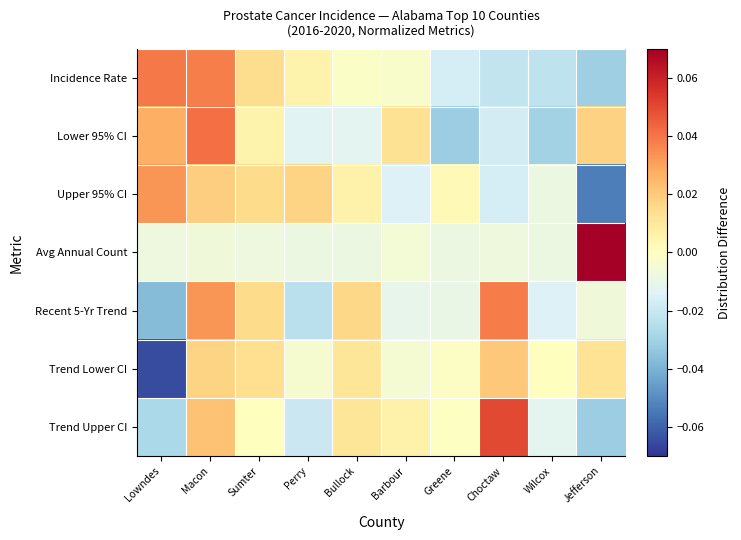

At which category does the chart reach its minimum across all series?

Lowndes